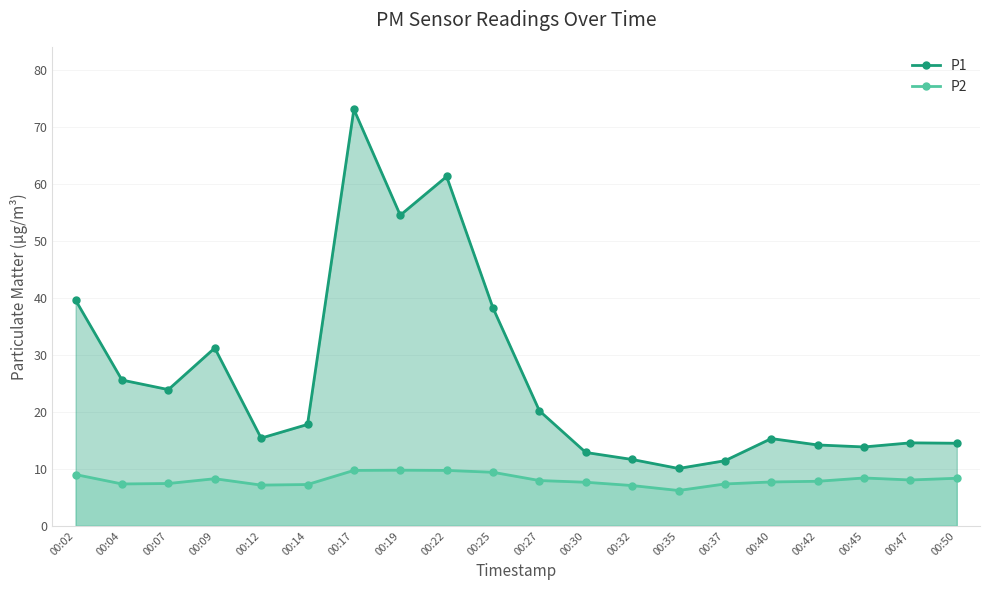

Where does the P2 series first go above 7?

00:02